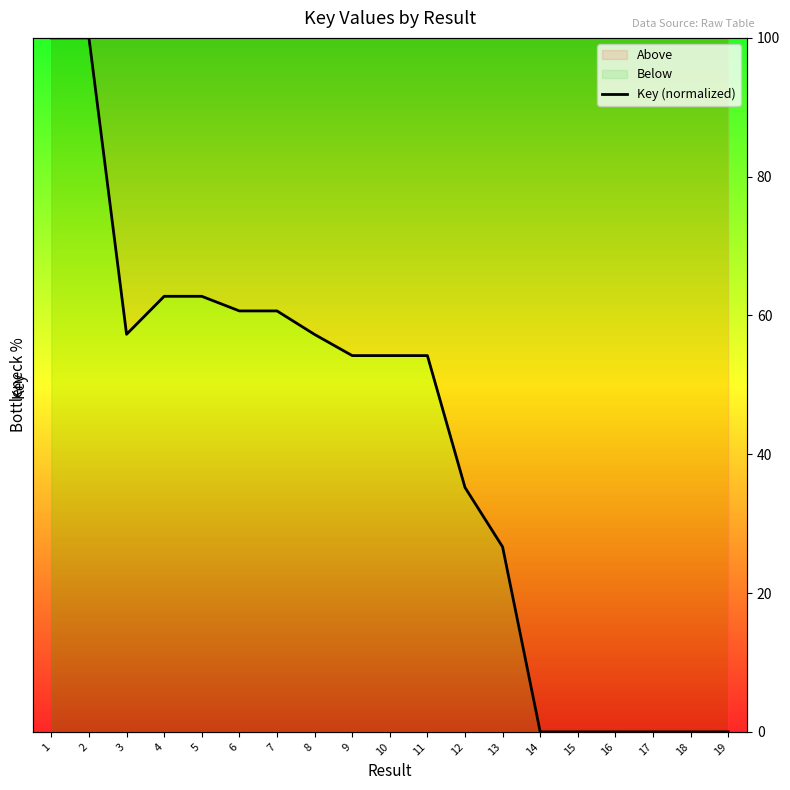

Reading left to right, list all the values displayed in this chart.

100.0	100.0	57.3	62.8	62.8	60.7	60.7	57.3	54.2	54.2	54.2	35.2	26.7	0.0	0.0	0.0	0.0	0.0	0.0